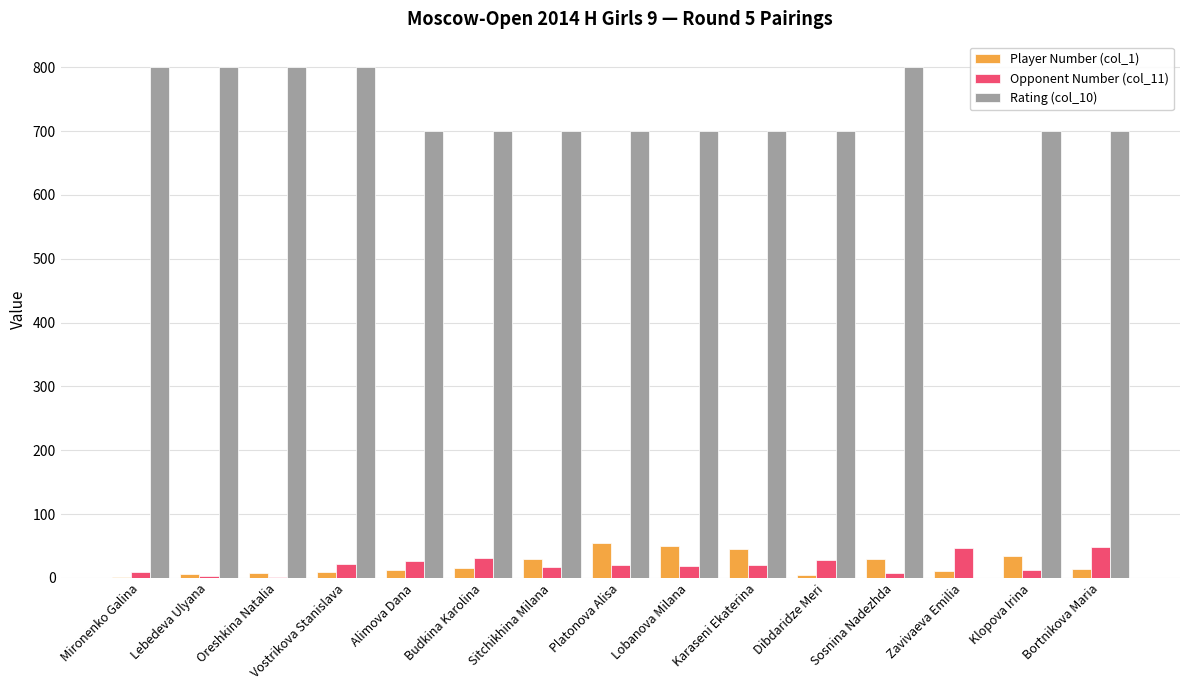

Which series has the largest total across all categories?

Rating (col_10)